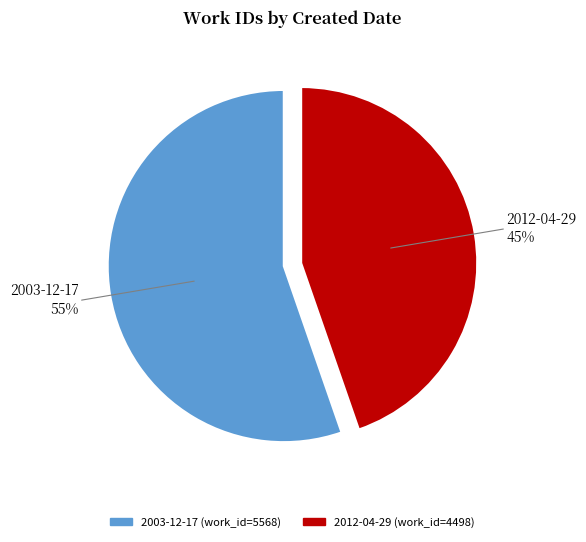

To the nearest percent, what is the average slice percentage?

50%